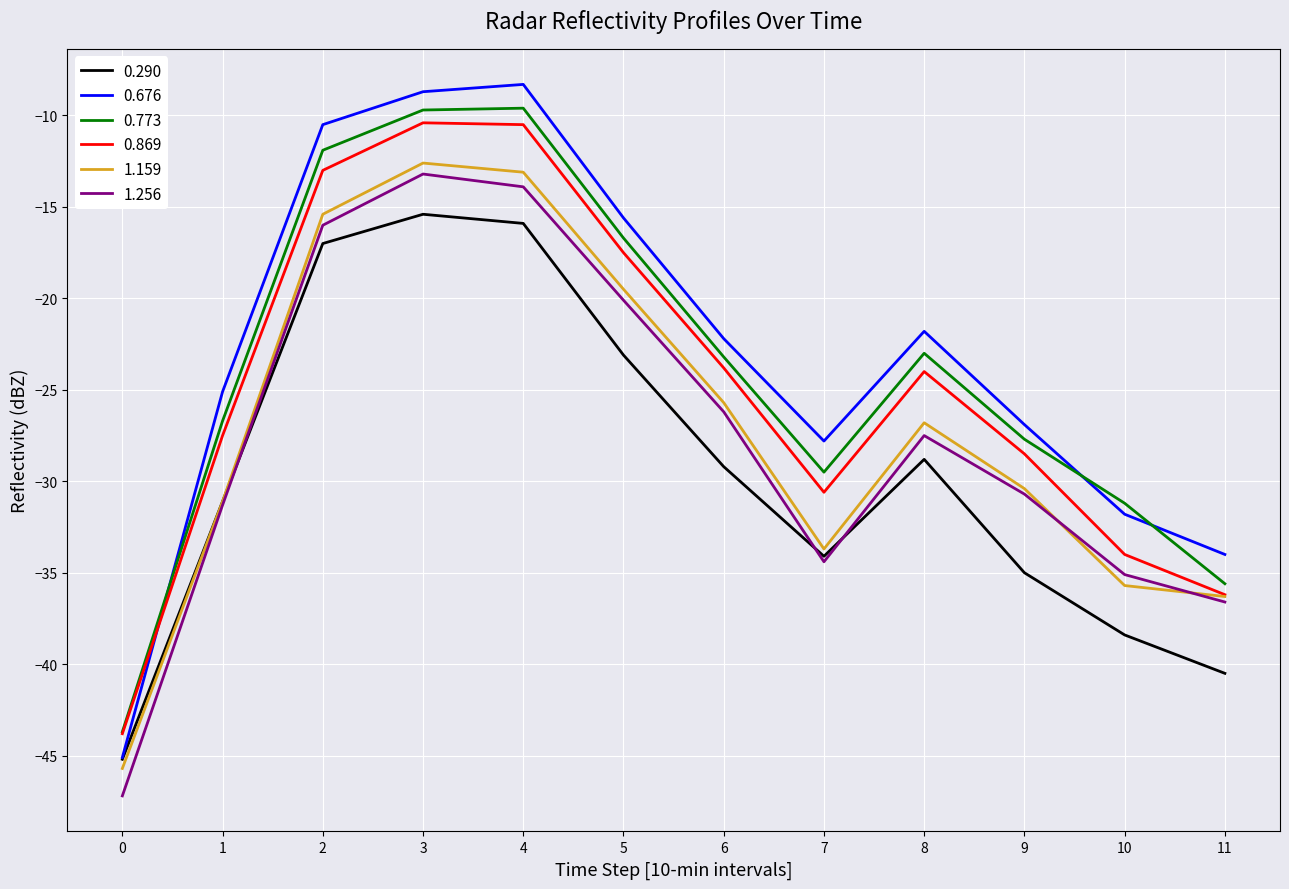

What is the sum of all 0.773 values?

-288.5